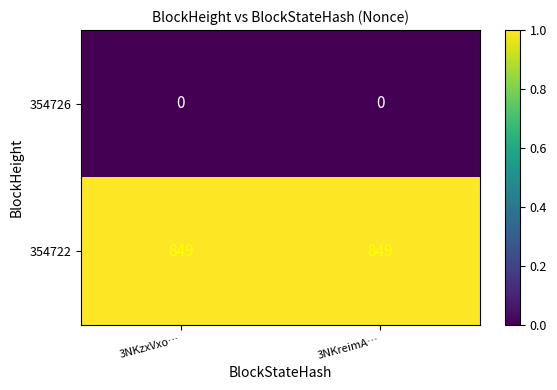

What is the average value of the 354722 series?

849